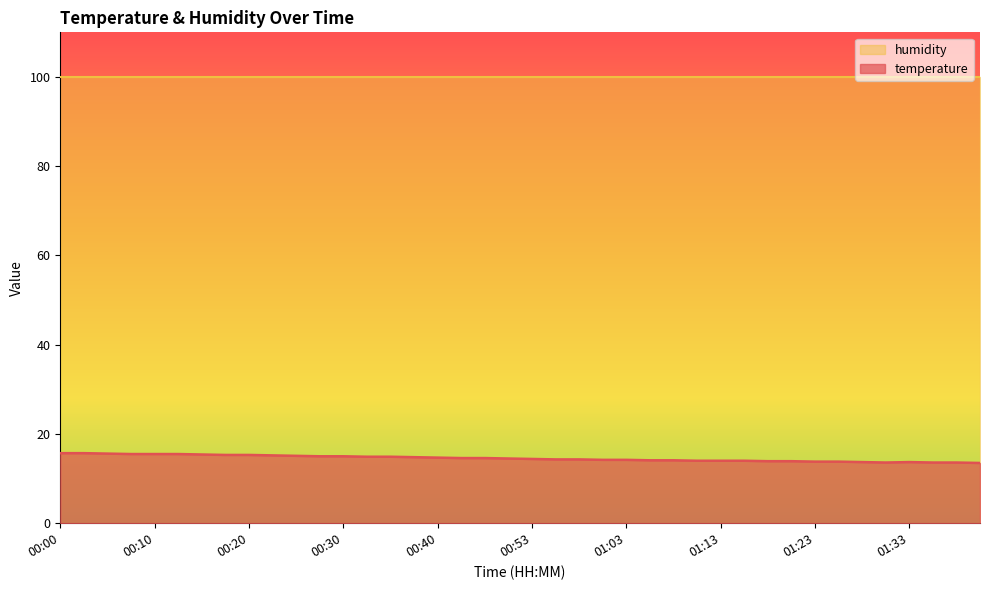

Approximately how many times larger is the value at 00:56 compared to 01:00?

1.0